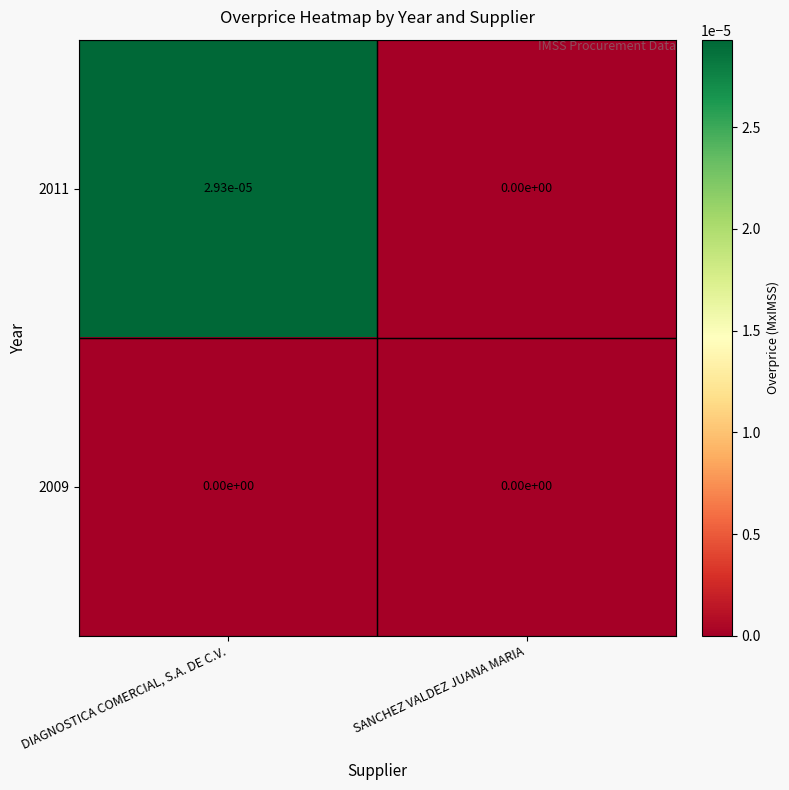

At which category is the sum across all series the highest?

DIAGNOSTICA COMERCIAL, S.A. DE C.V.